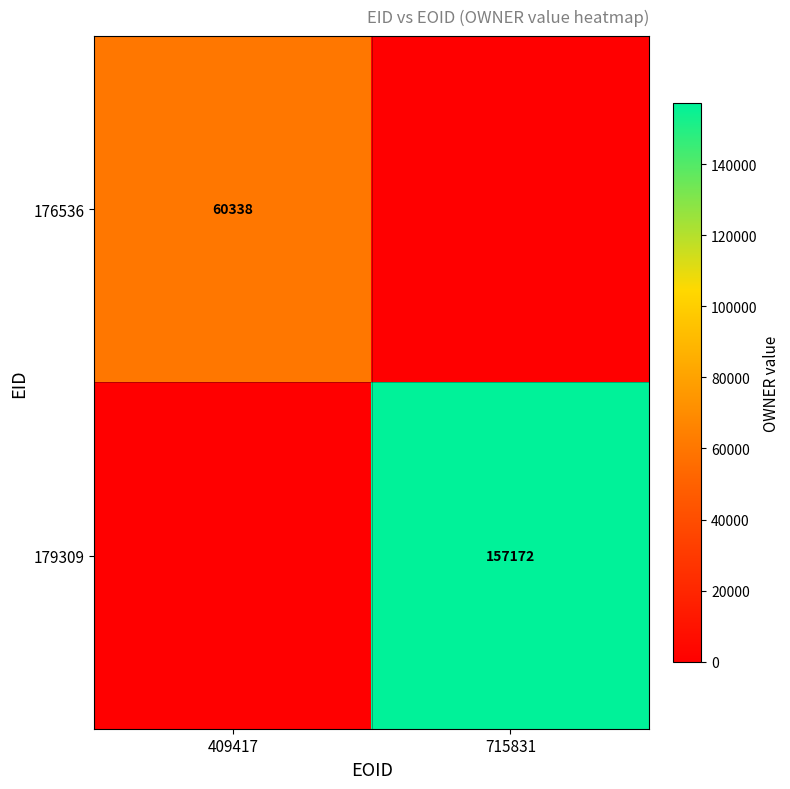

The value of 179309 at 715831 is 157172. True or false?

True